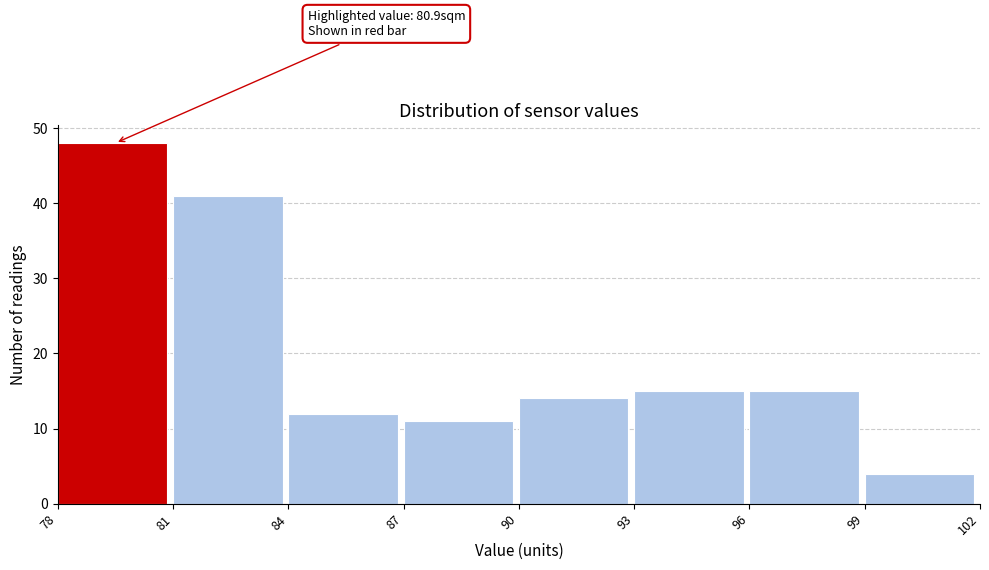

Over which range of the x-axis is the bar tallest?

78 to 81